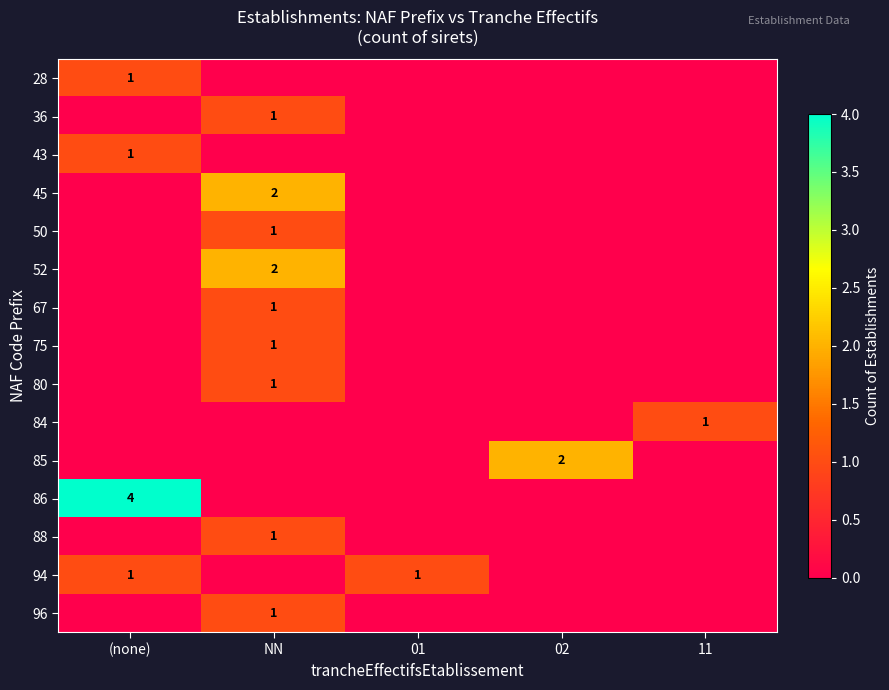

The value of 88 at NN is 1. True or false?

True